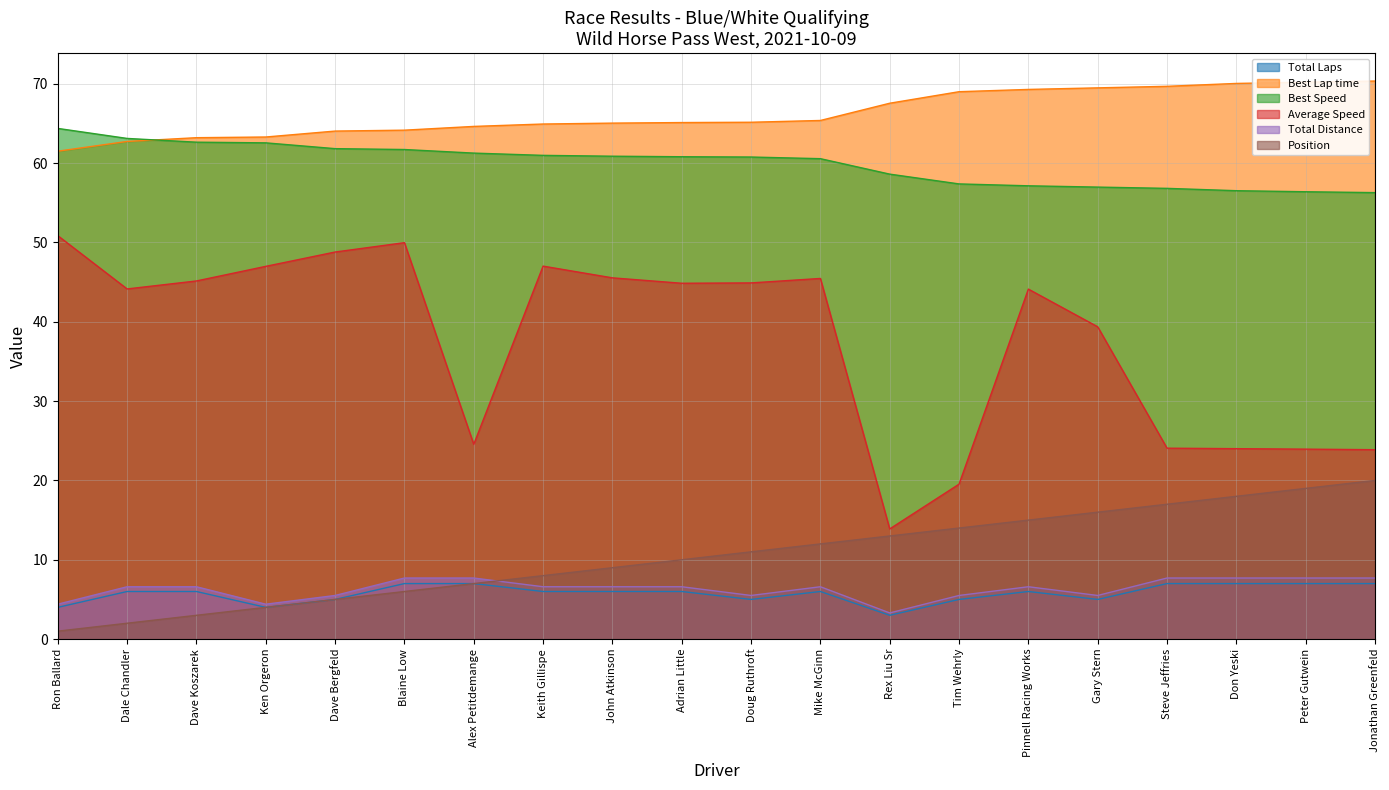

Which series has the largest range (max minus min)?

Average Speed